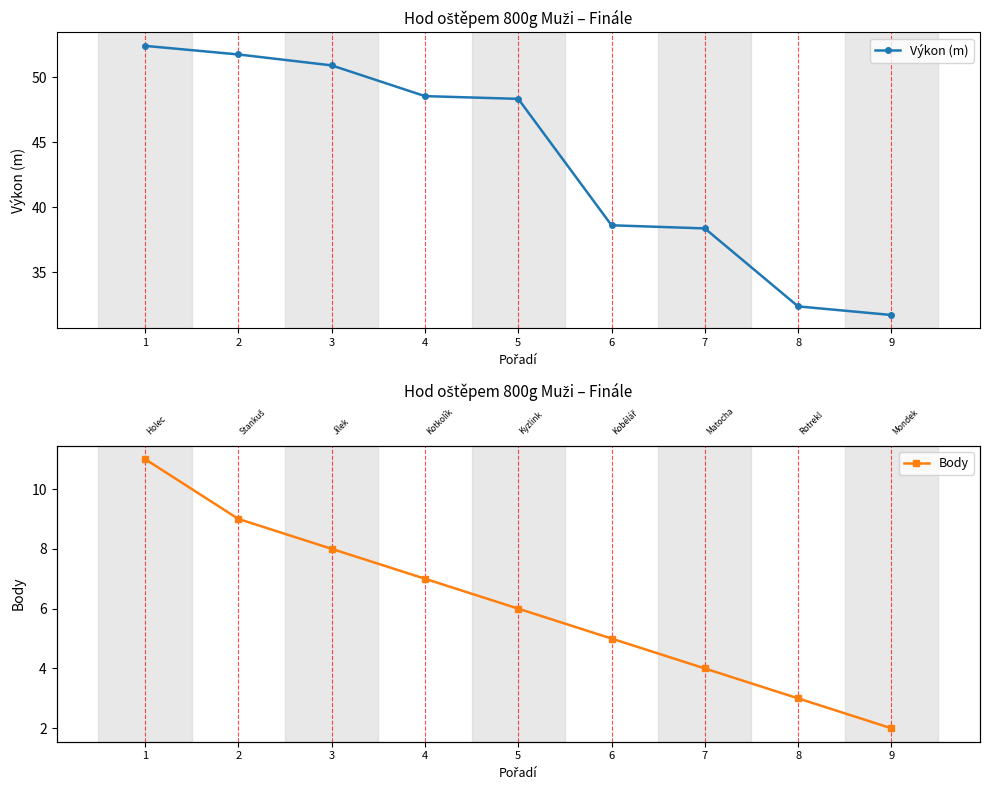

Is this an area chart (filled region under the line)?

No